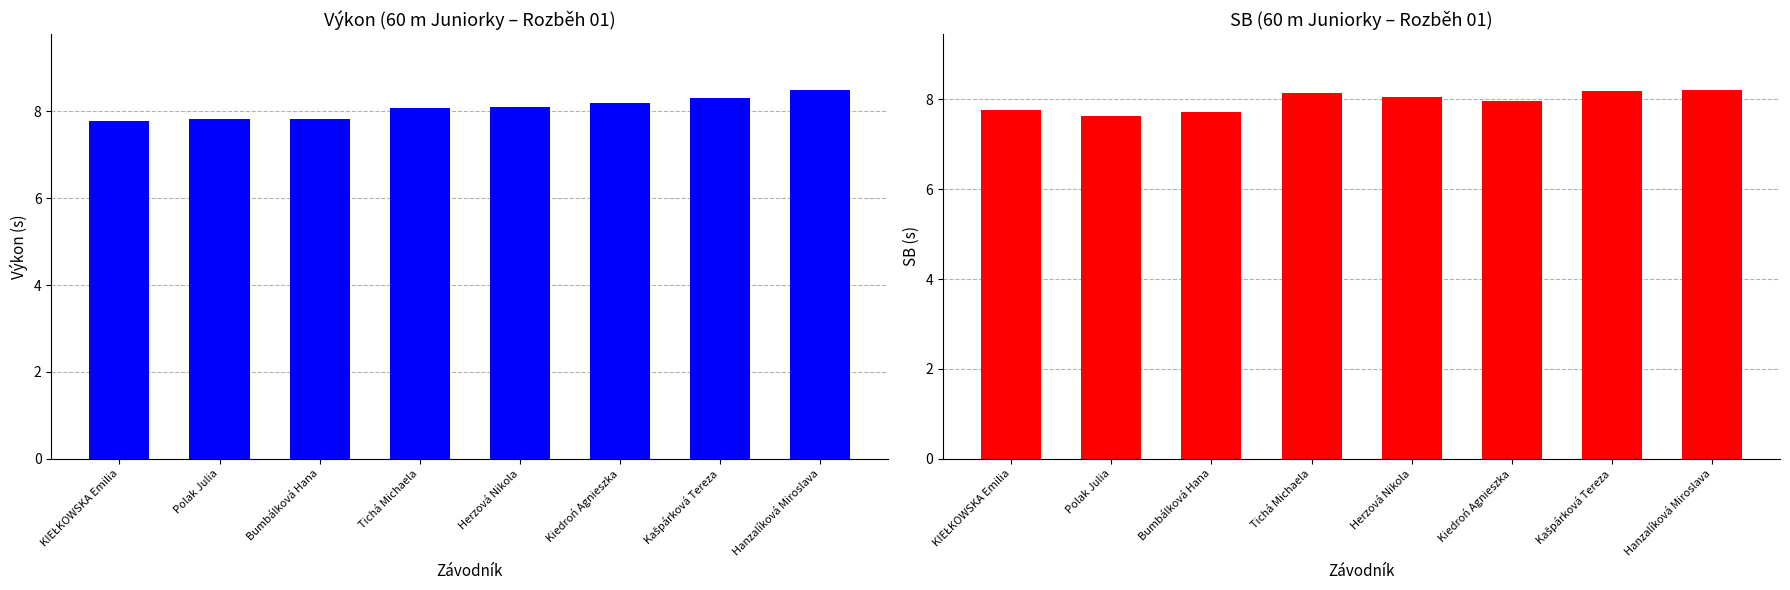

What is the average value of the Výkon series?

8.1